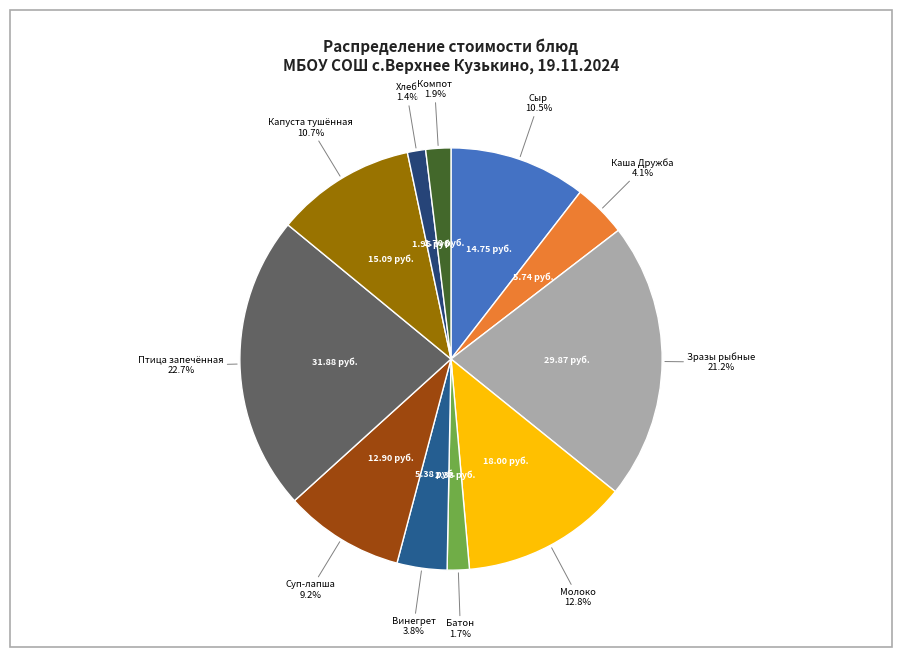

Is there a majority slice in this chart?

No